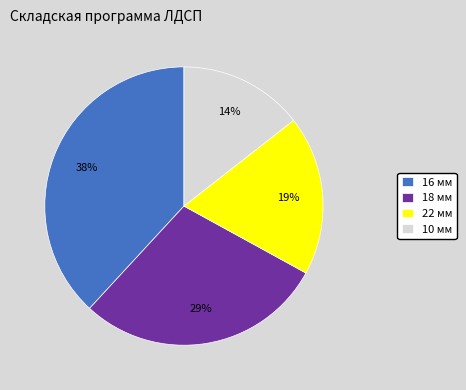

Count the number of slices in the pie.

4